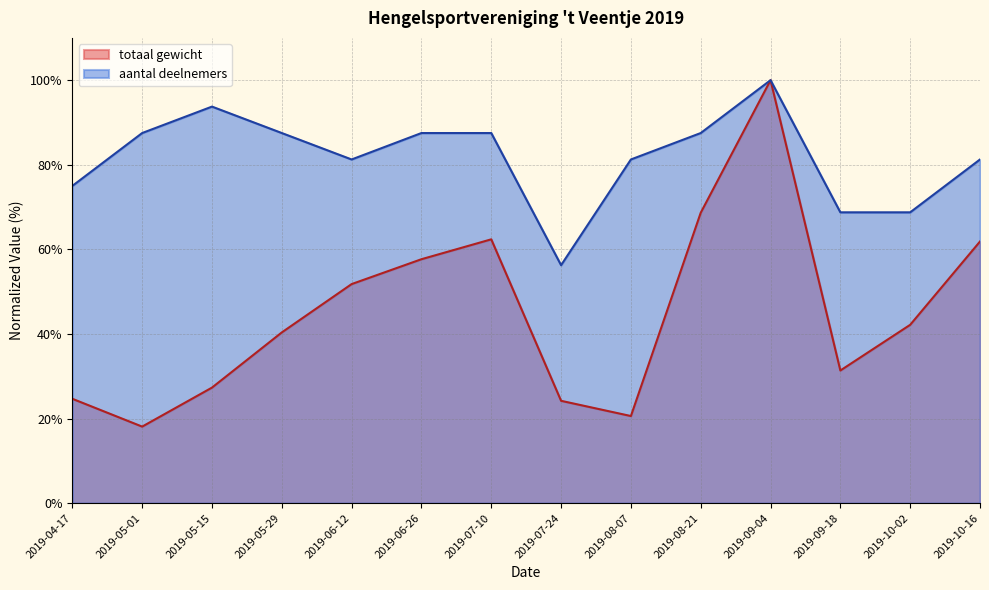

True or false: aantal deelnemers has a value of 121.3 at 2019-08-07.

False